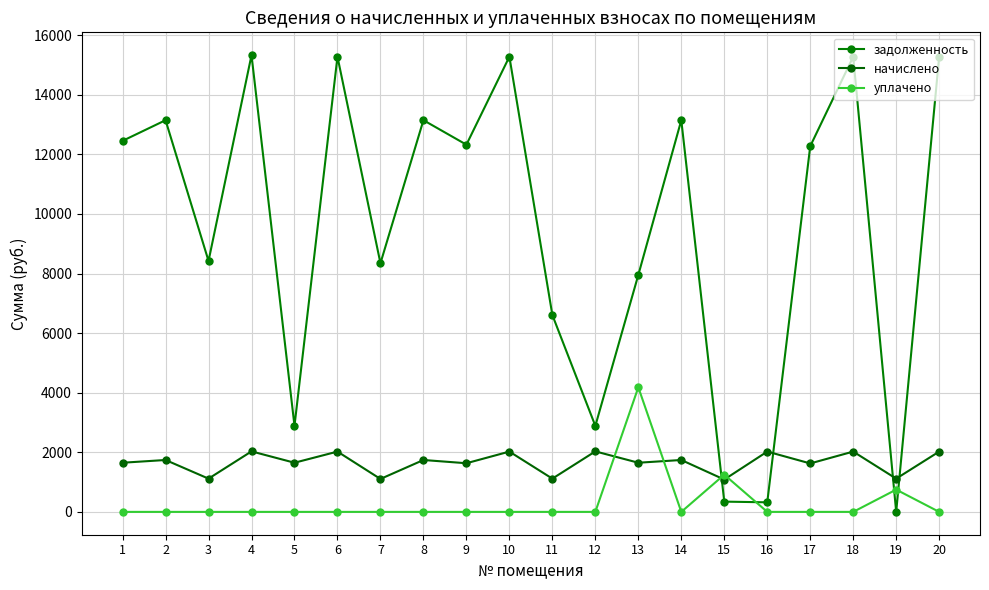

How many data points does each series have?

20